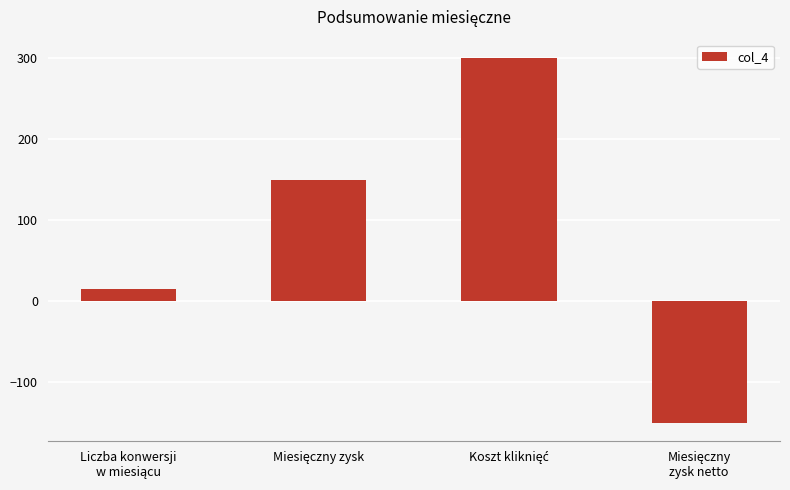

Are the bars grouped side by side (vs. stacked)?

No